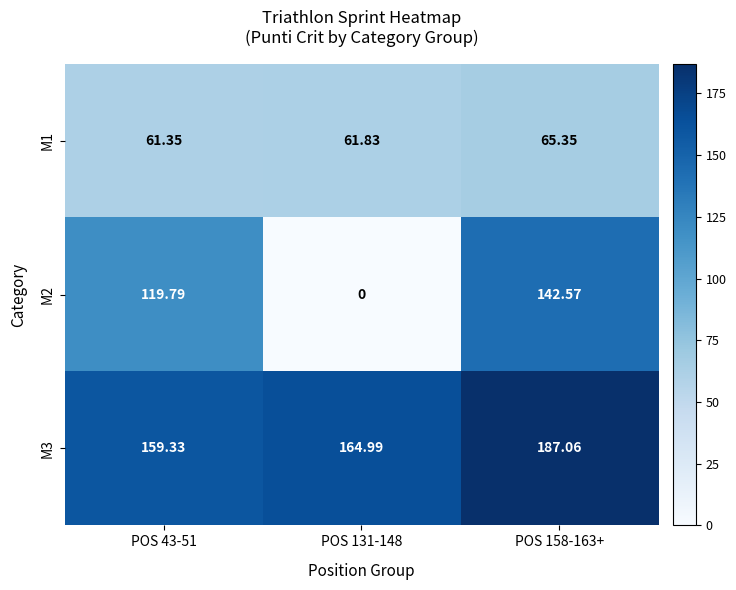

Is the value of M3 at POS 158-163+ greater than the value of M2 at POS 131-148?

Yes